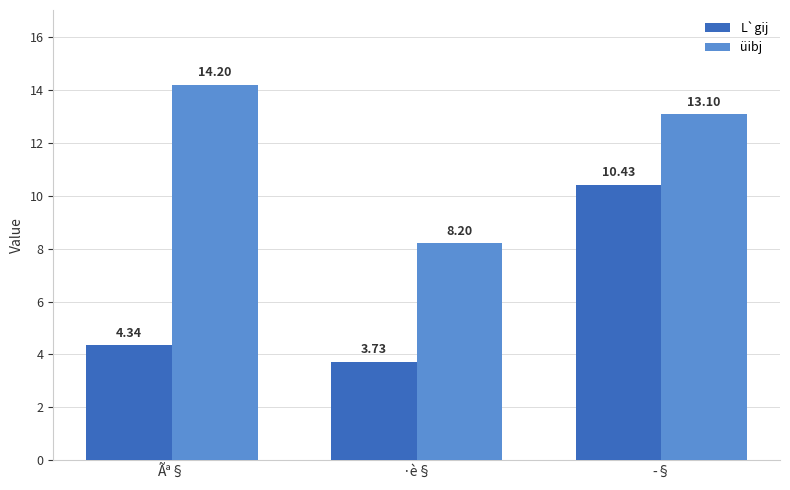

At which label does üibj reach its peak?

Ãª§